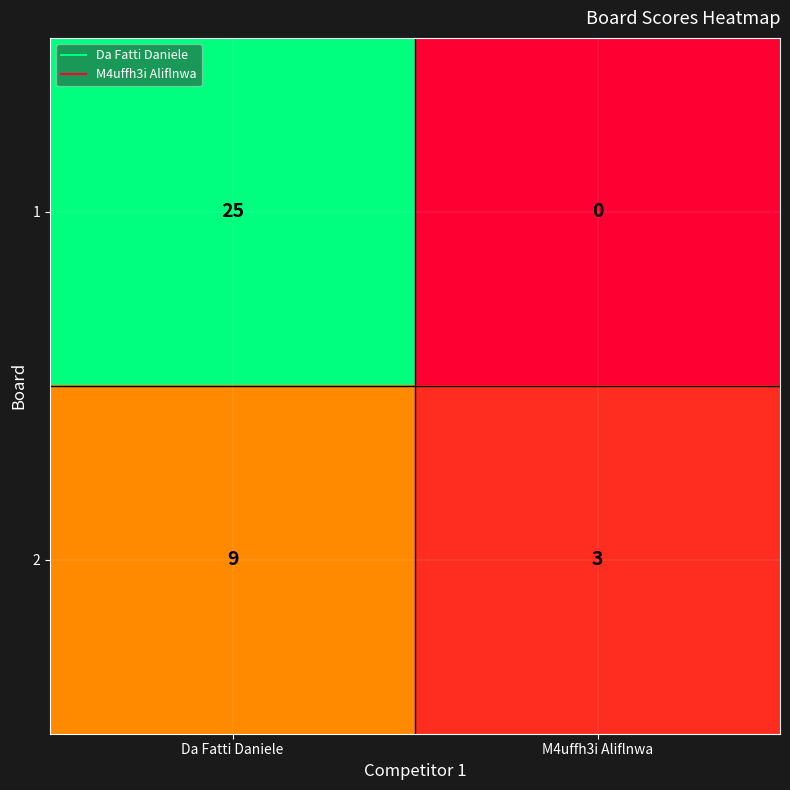

What is the difference between the maximum and minimum values in the 1 series?

25